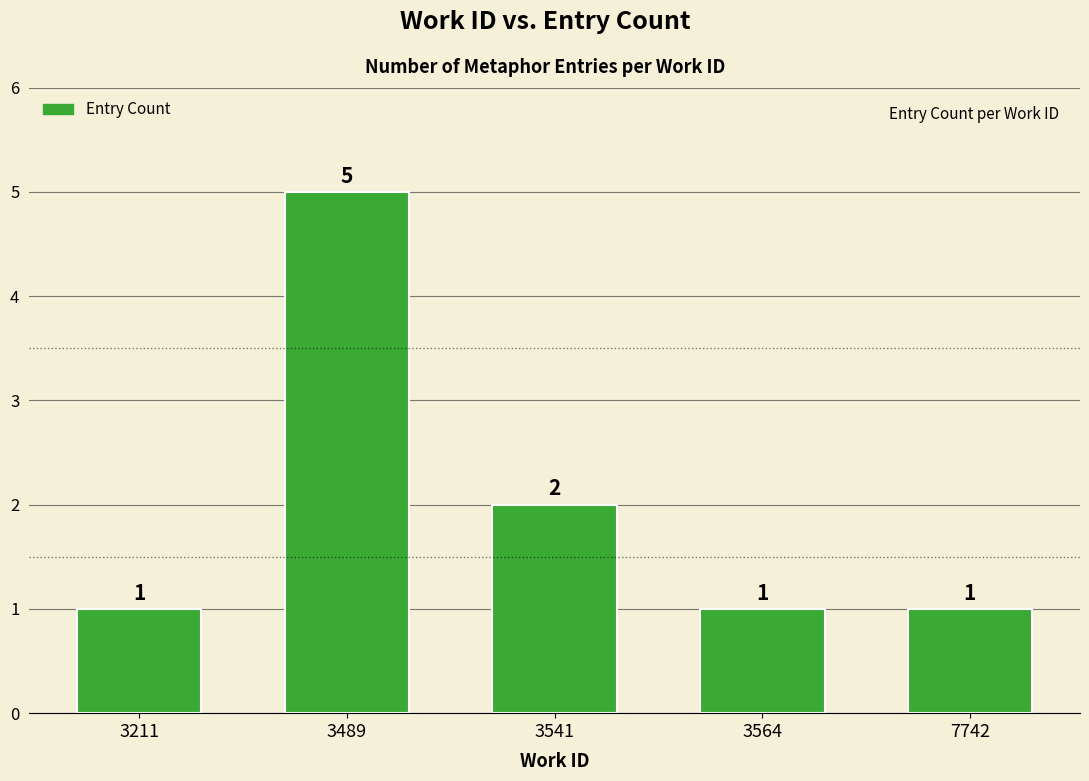

Does the chart contain stacked bars?

No